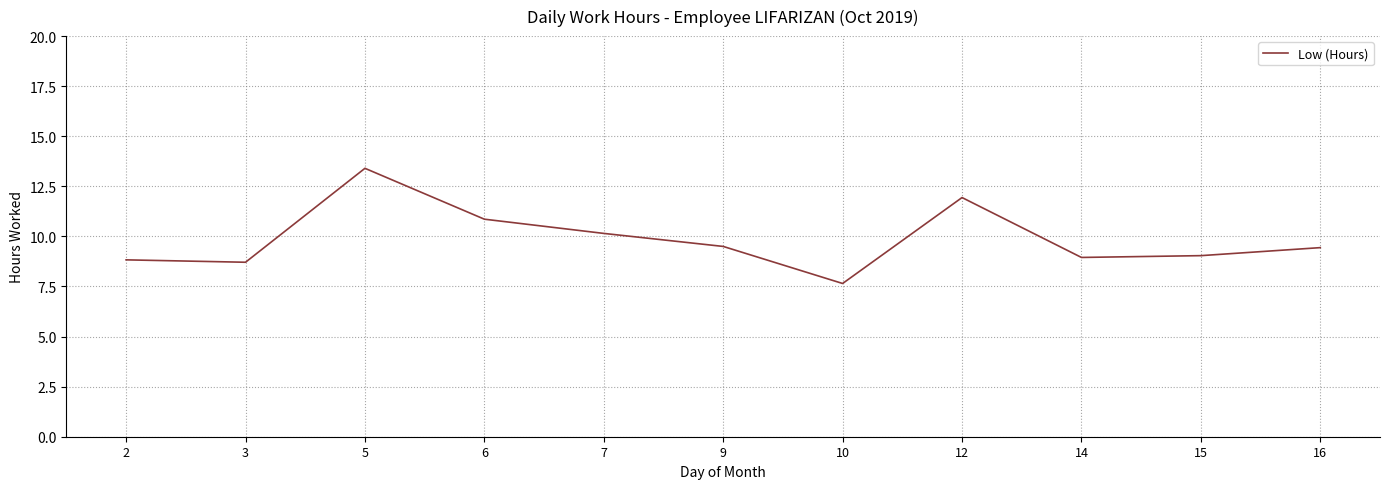

What is the ratio of the value at 14 to the value at 3?

1.0